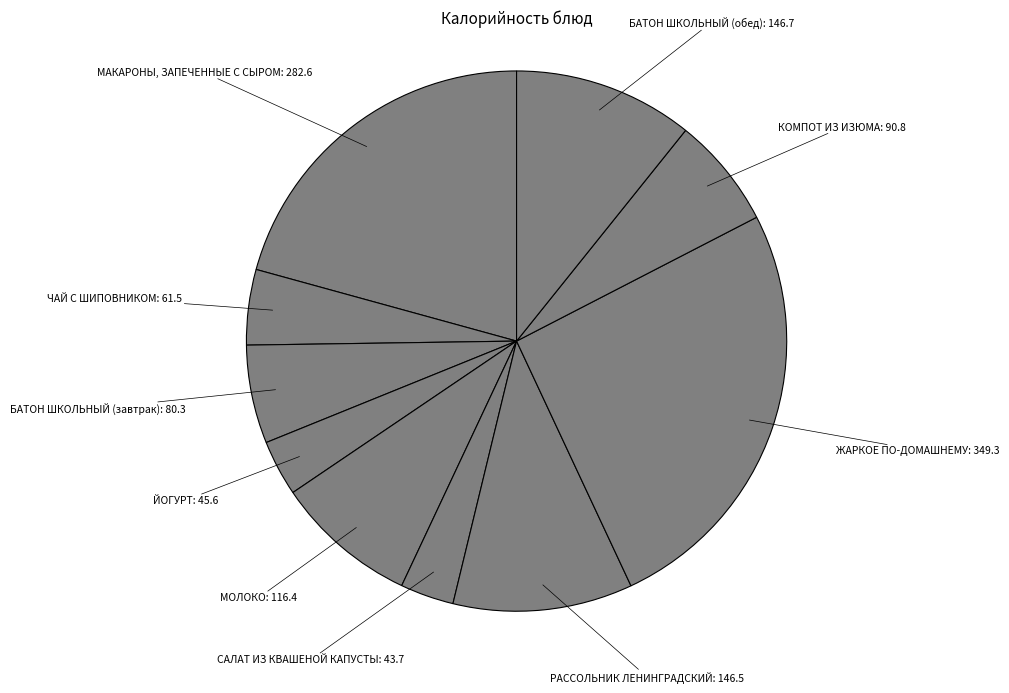

Is the sum of БАТОН ШКОЛЬНЫЙ (обед) and БАТОН ШКОЛЬНЫЙ (завтрак) greater than half?

No